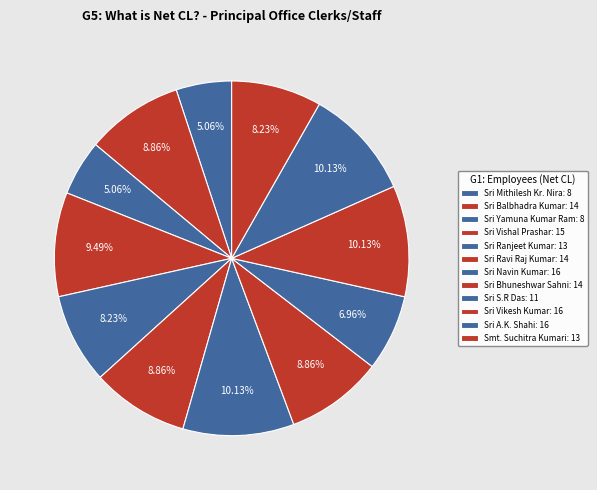

Which category has the smallest portion of the pie?

Sri Mithilesh Kr. Nirala